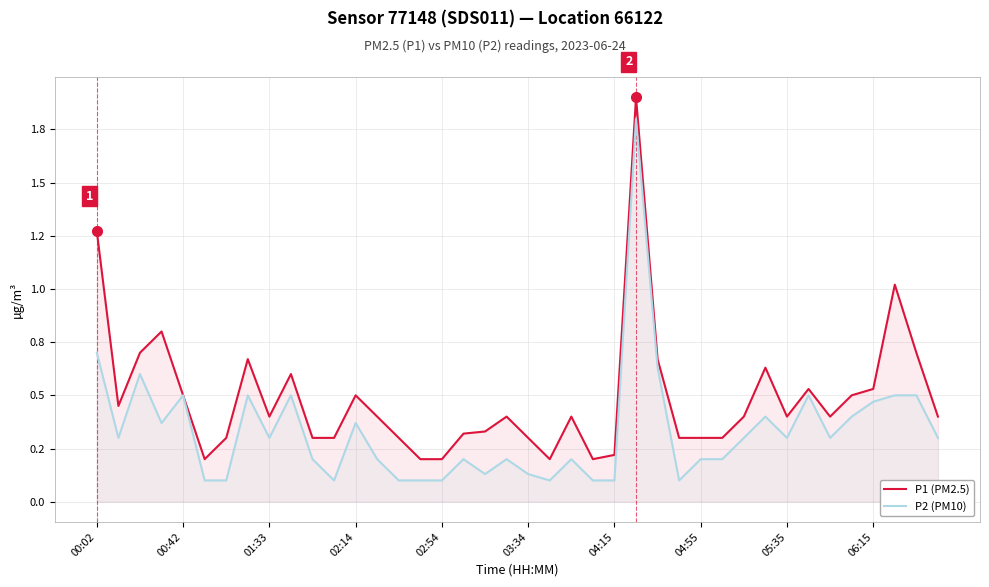

Does the chart have visible grid lines?

Yes